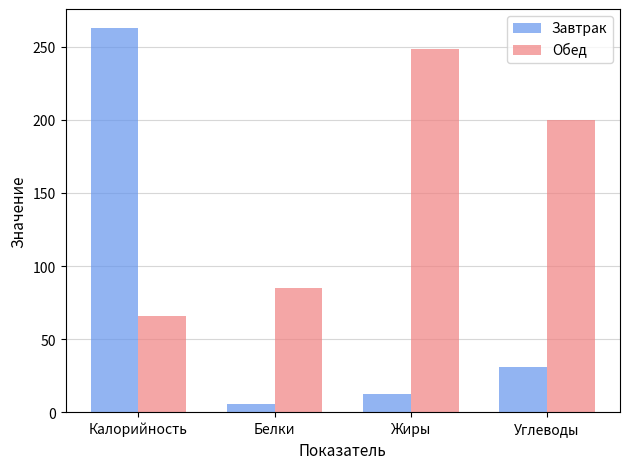

At Белки, list the series in order from largest to smallest.

Обед, Завтрак